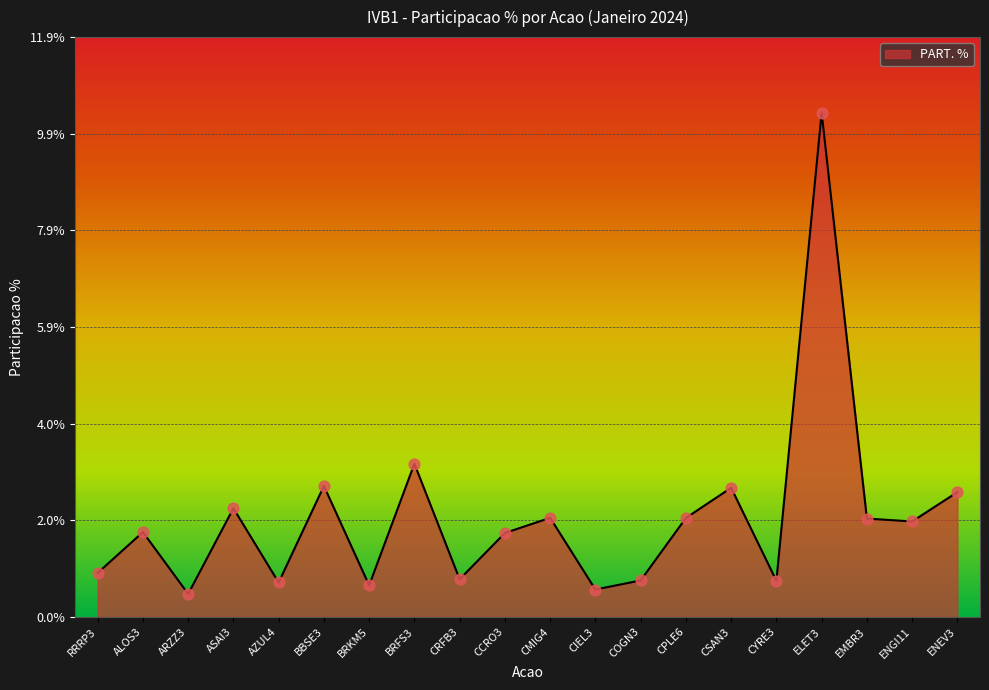

Approximately how many times larger is the value at CCRO3 compared to ELET3?

0.2